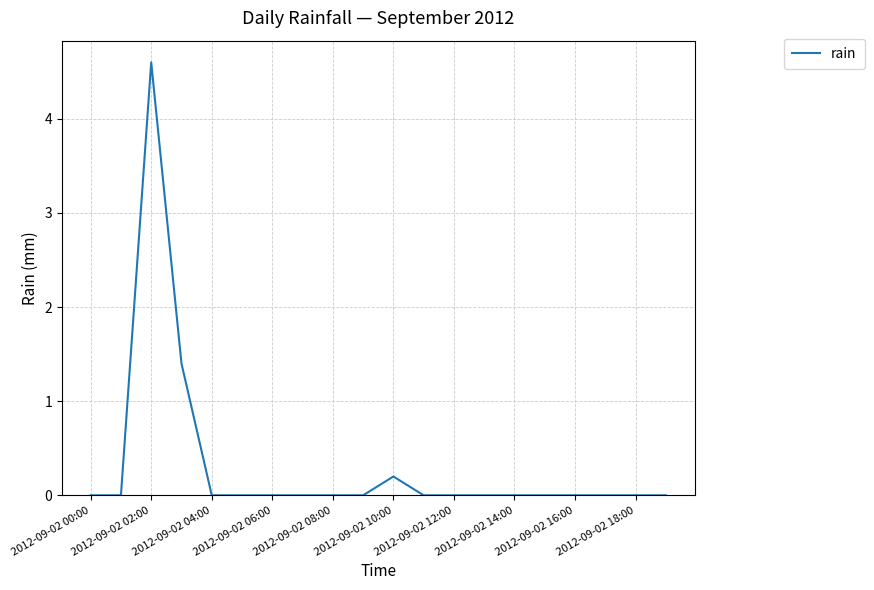

Does the chart display data point markers on the line(s)?

No